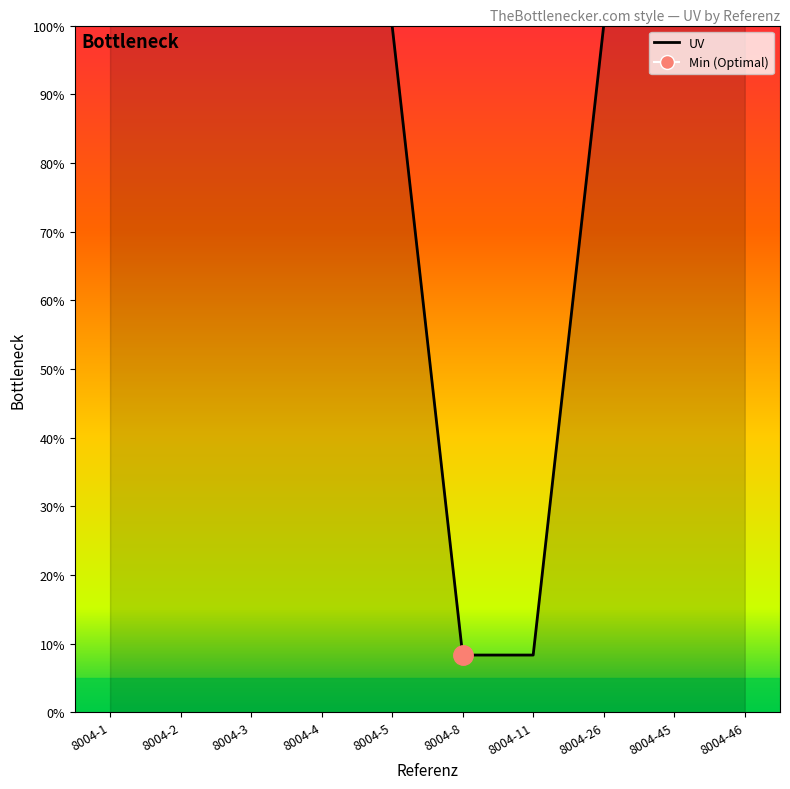

How many values are below 100?

2